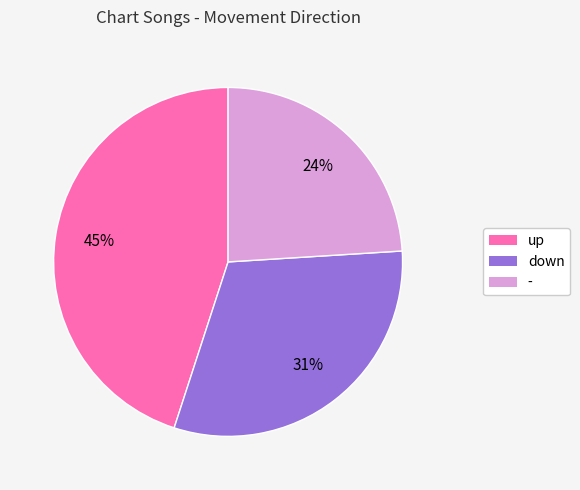

Which has a higher value, - or down?

down